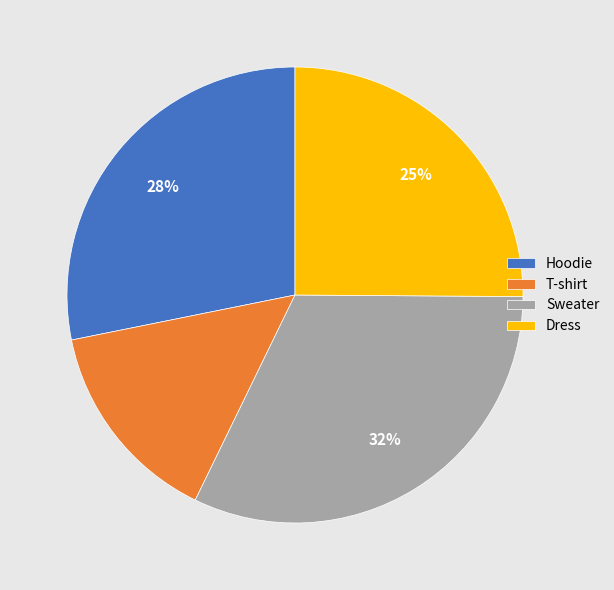

To the nearest percent, what is the combined percentage of Dress and Hoodie?

53%